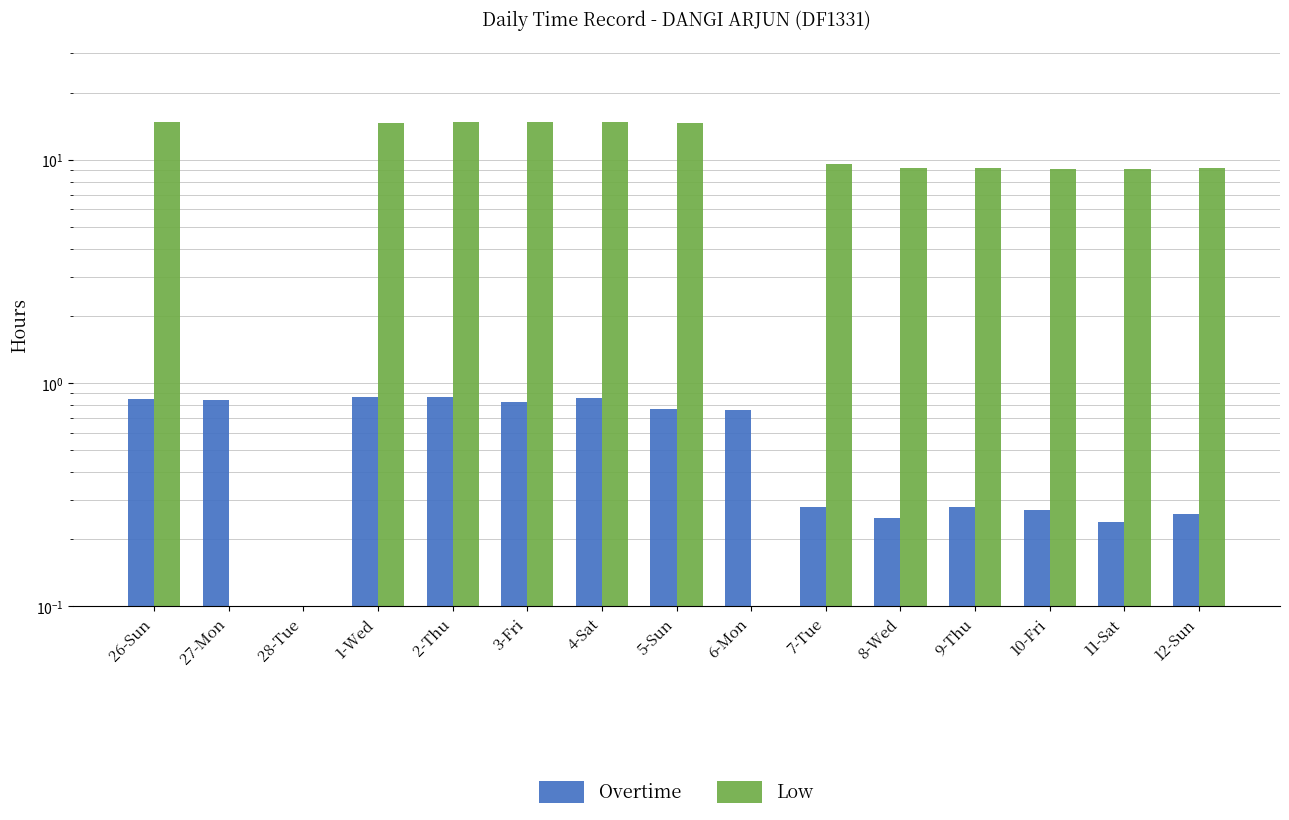

The Overtime series shows 0.2 at 8-Wed. True or false?

True